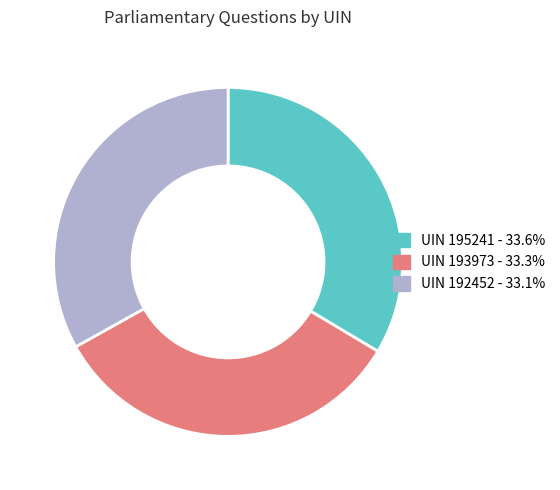

Do UIN 193973 - 33.3% and UIN 192452 - 33.1% together represent more than half of the pie?

Yes